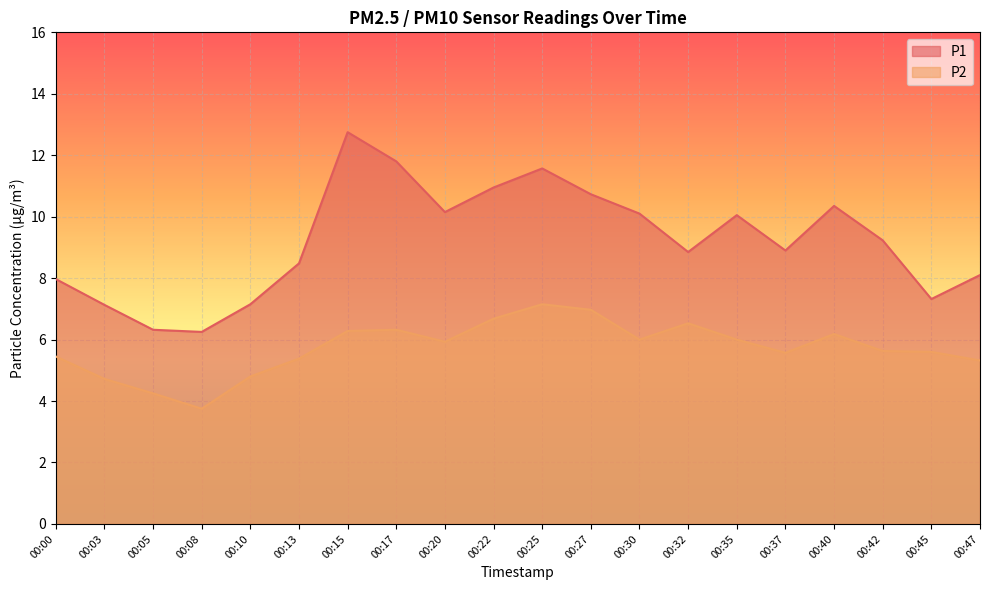

The value of P1 at 00:47 is 11.3. True or false?

False